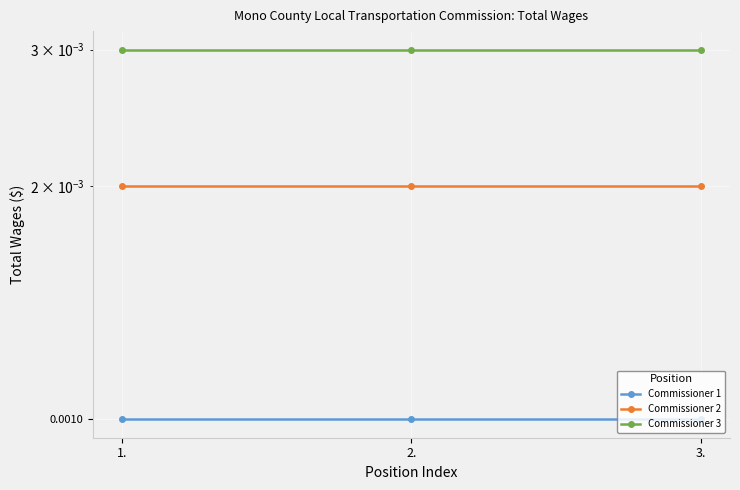

At which category does the chart reach its minimum across all series?

1.